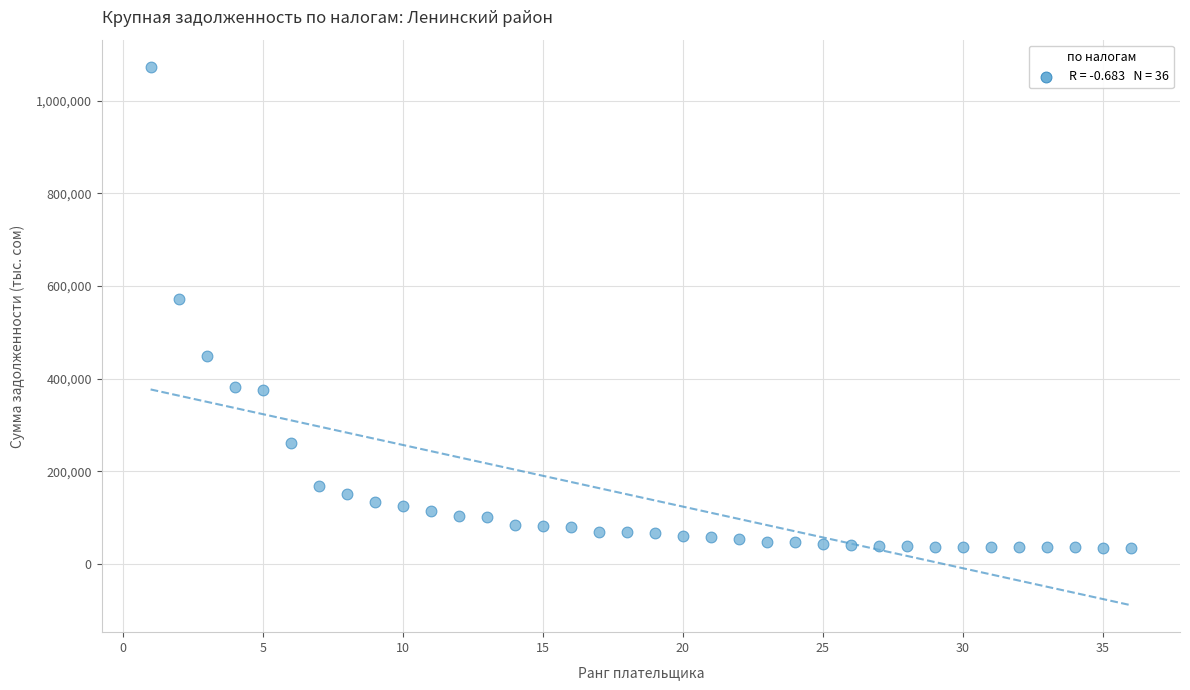

What Y value in the scatter plot is closest to 554488?

571357.3